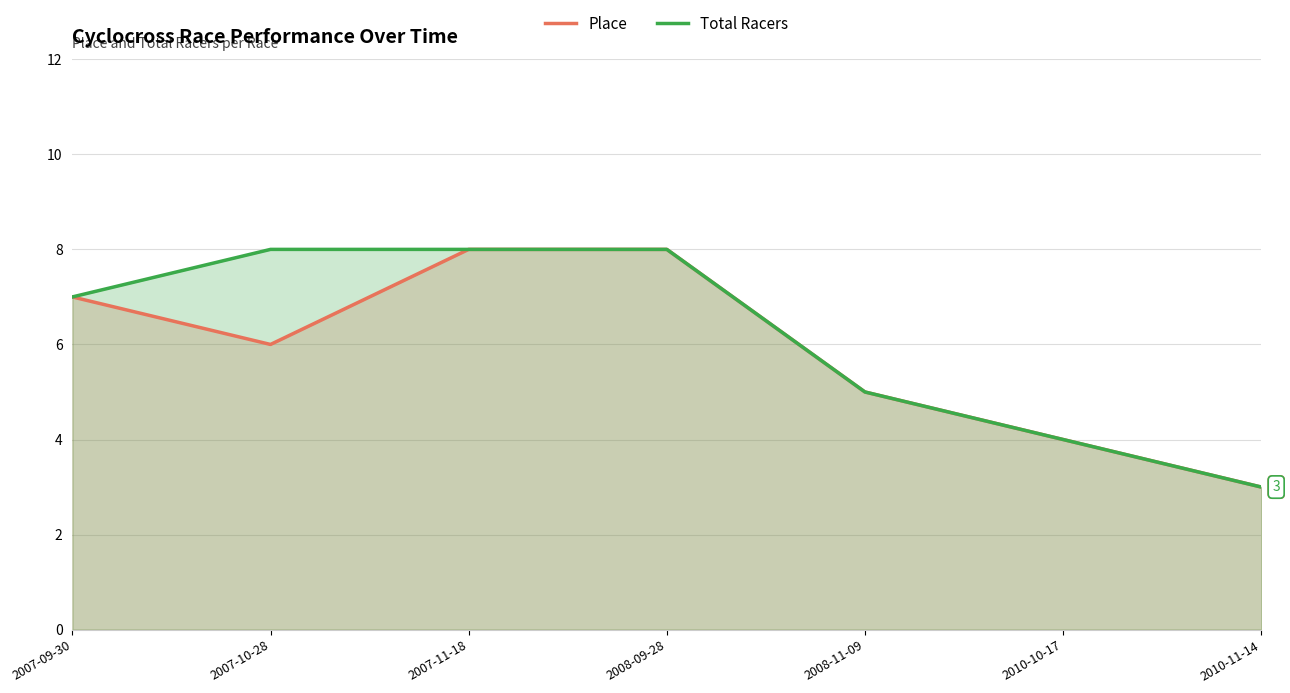

Where does the Total Racers series first go above 7?

2007-10-28